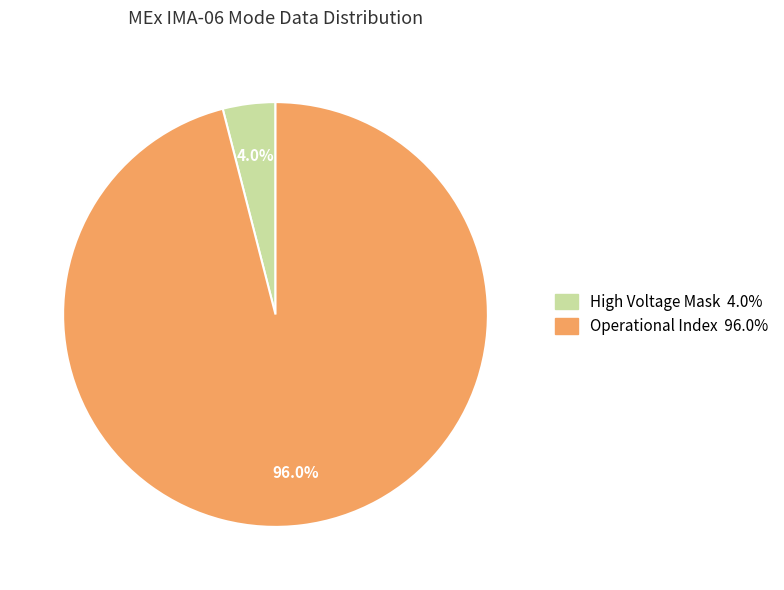

Is there any slice that represents more than half of the pie?

Yes